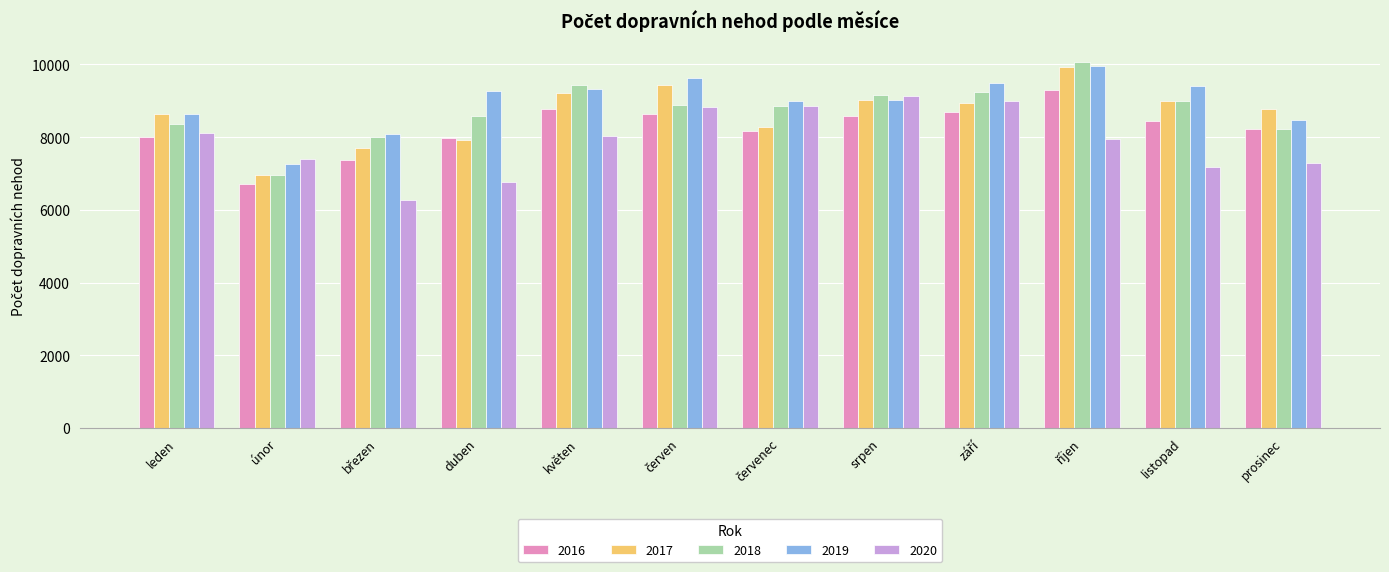

What value does the 2020 series have at duben, to the nearest 50?

6750